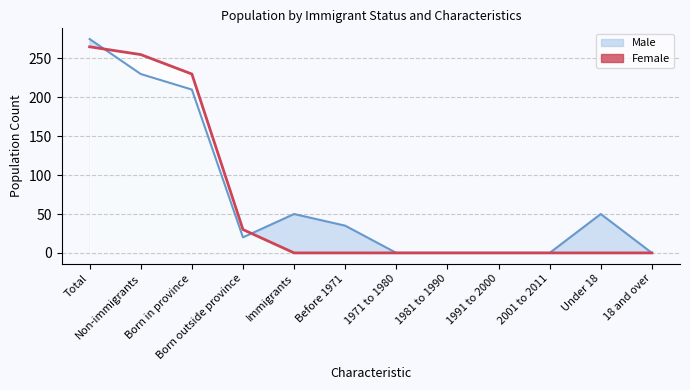

Is it true that Male equals 337 at Born in province?

False